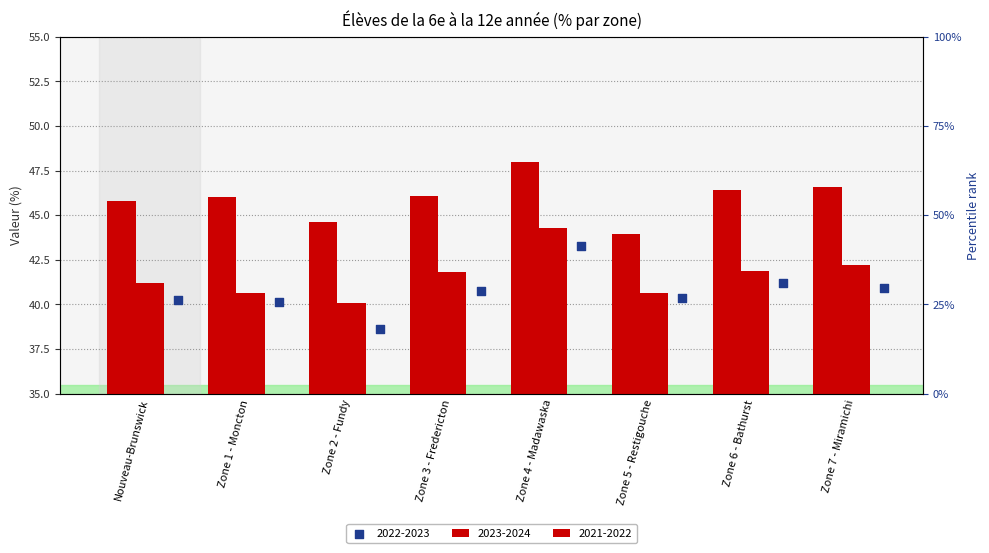

Is the value of 2023-2024 at Zone 3 - Fredericton greater than the value of 2022-2023 at Zone 5 - Restigouche?

Yes